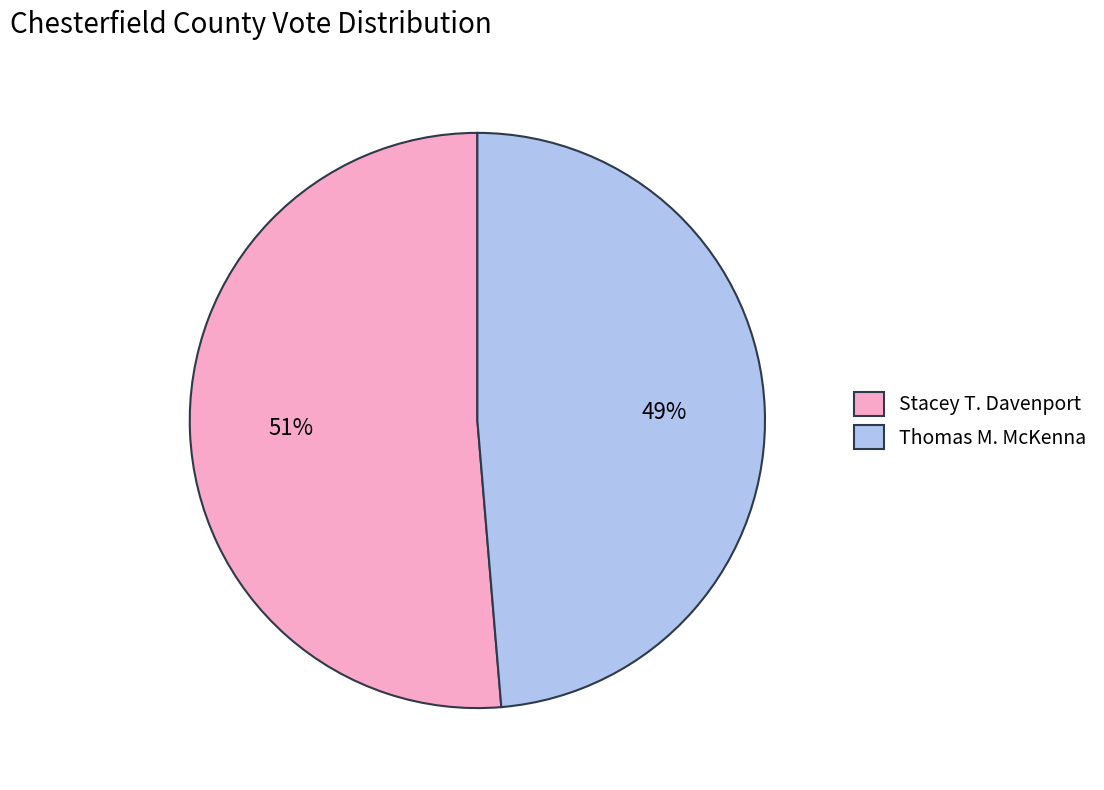

Is there a majority slice in this chart?

Yes